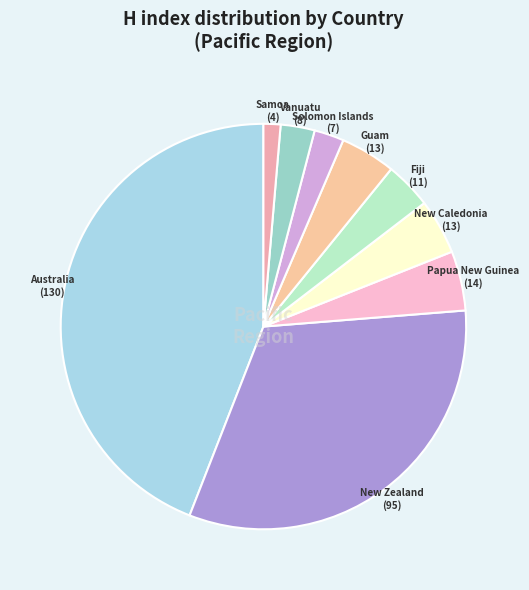

Which category has the biggest portion of the pie?

Australia